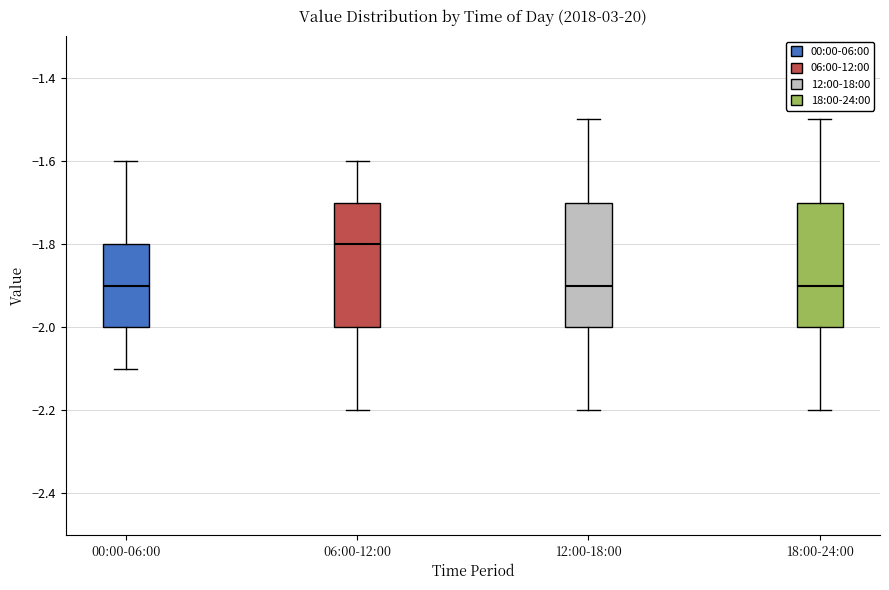

Which box has the highest median line?

06:00-12:00